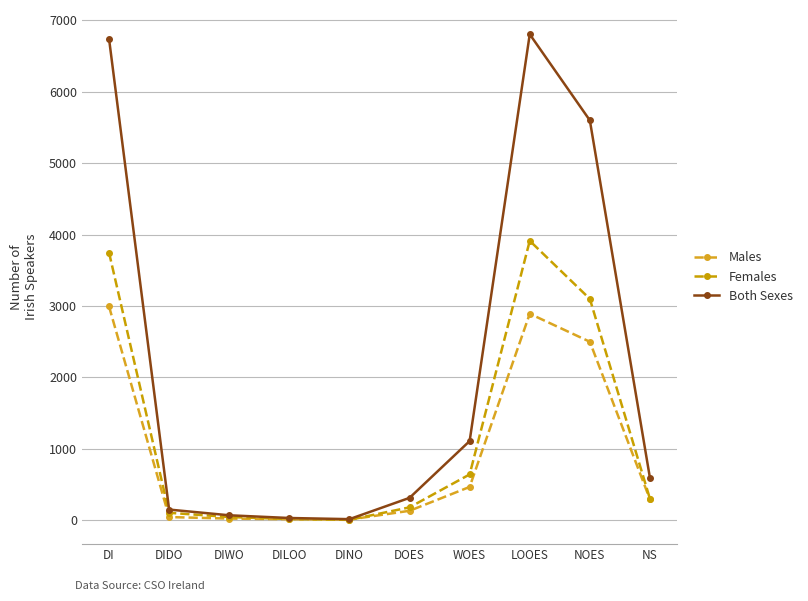

Is this an area chart (filled region under the line)?

No